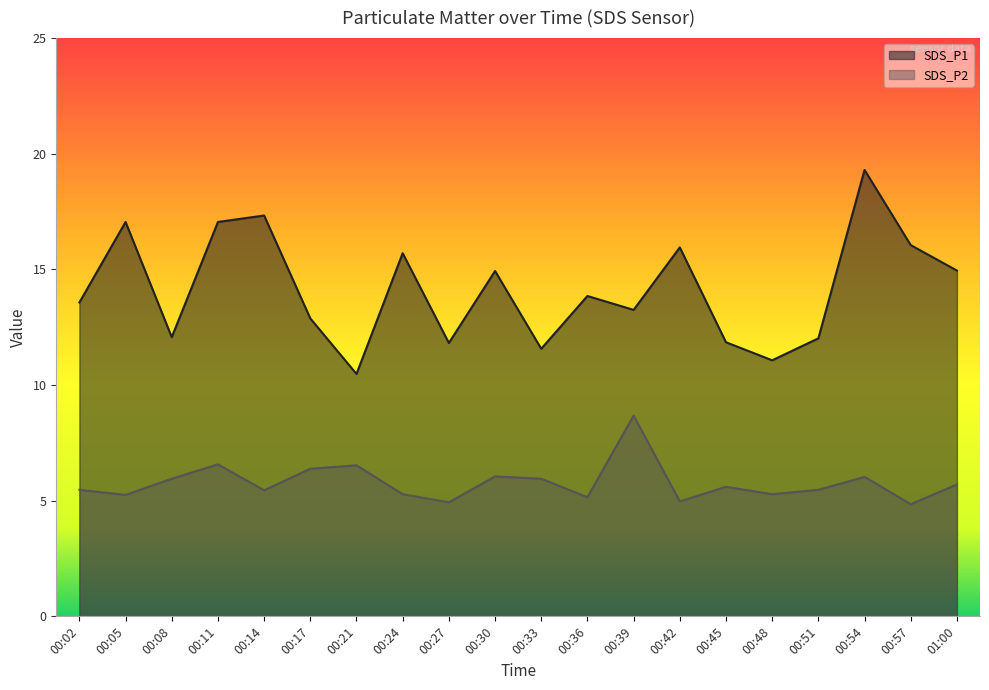

What is the approximate value of SDS_P1 at 00:36?

13.8